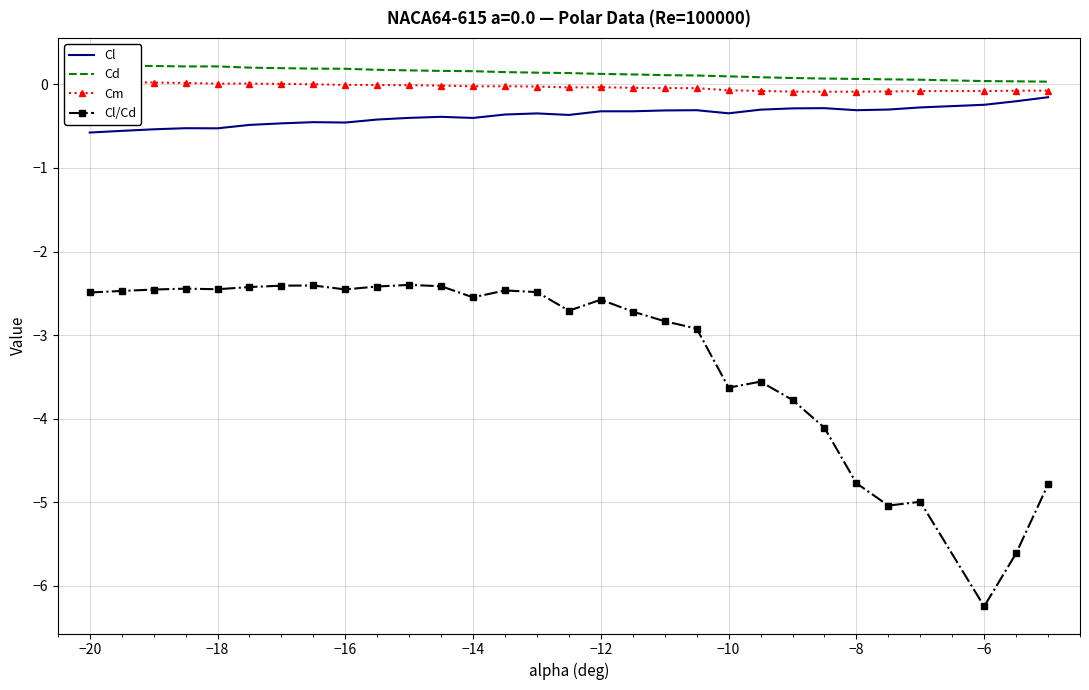

Which category has the lowest value in the Cl/Cd series?

−6